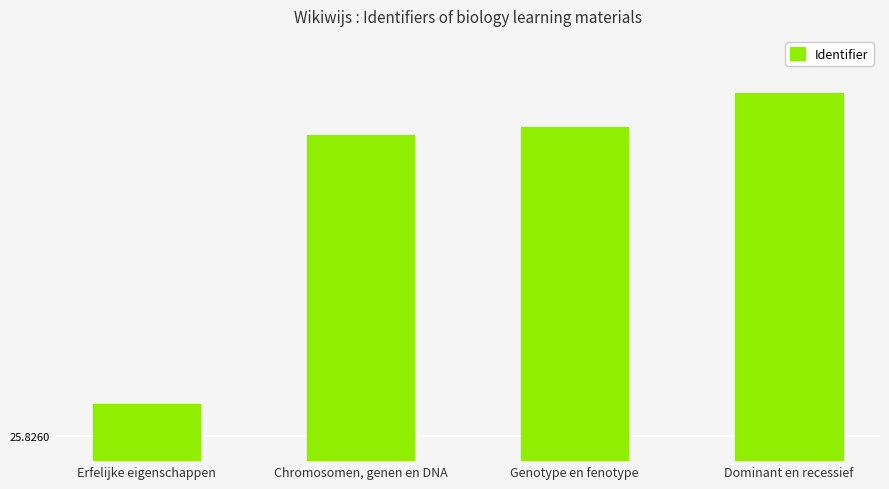

What is the maximum value shown in the chart?

25.8